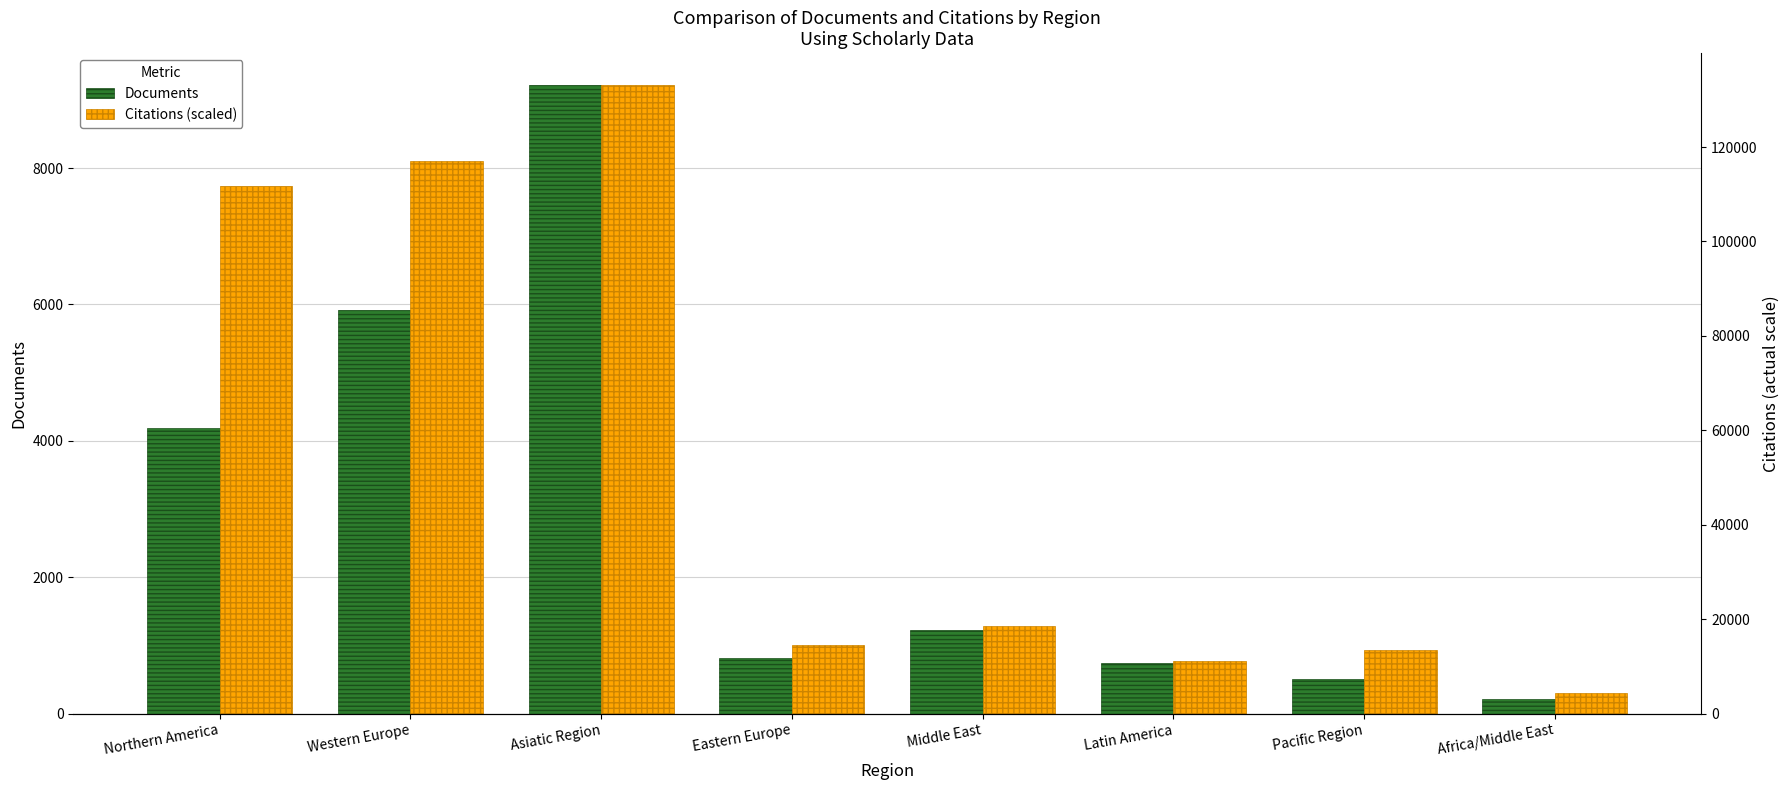

At which category is the sum across all series the highest?

Asiatic Region